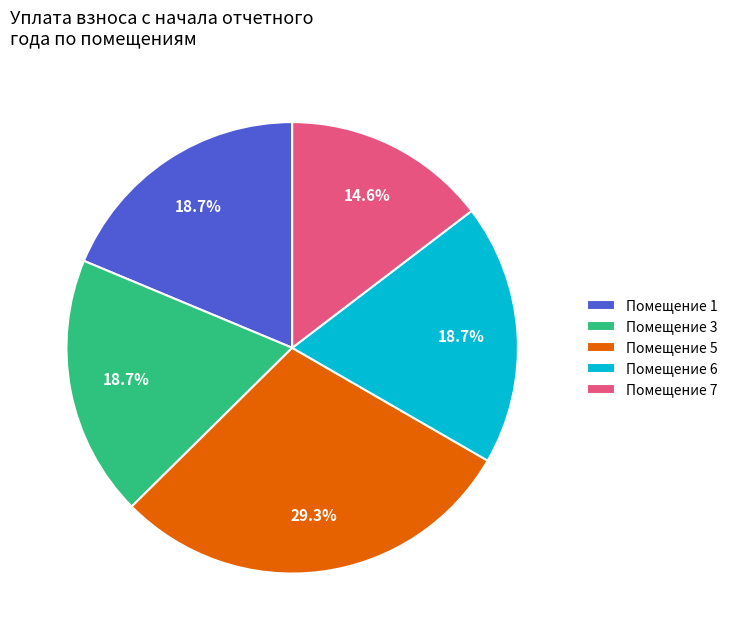

Which slice is the smallest?

Помещение 7